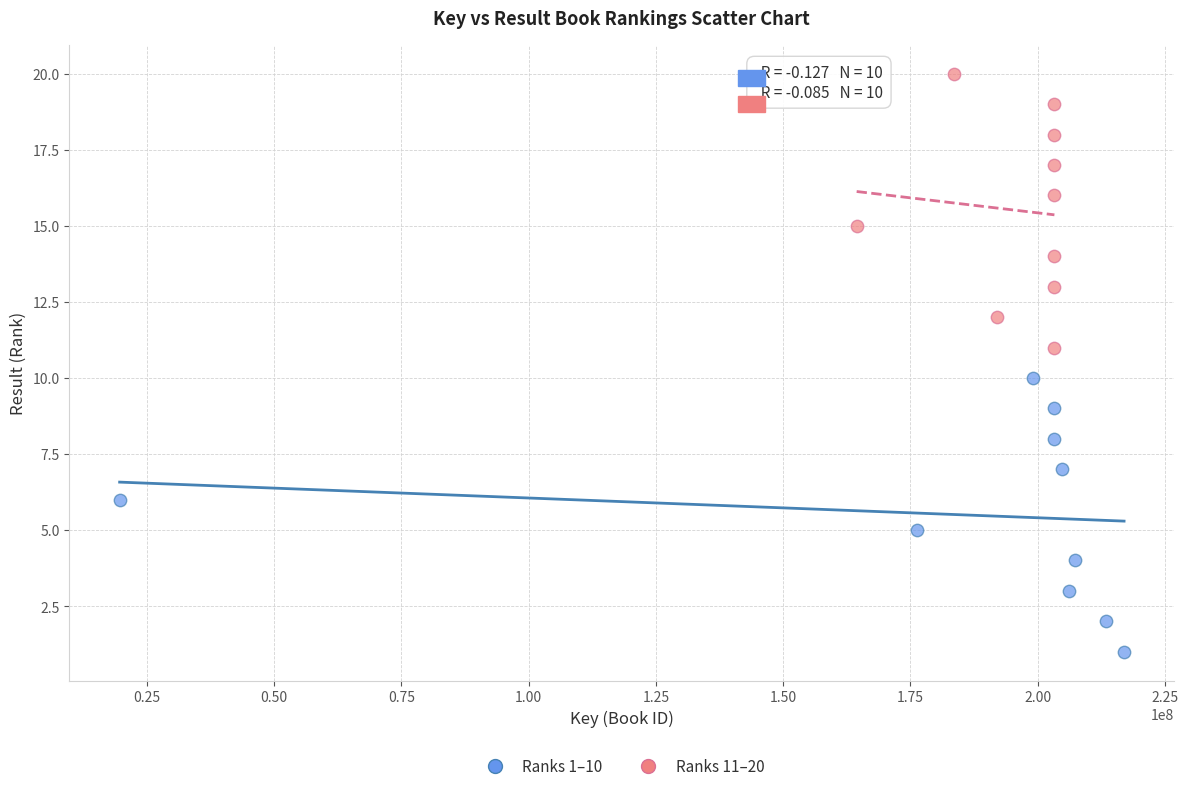

Which series reaches the minimum Y coordinate?

Ranks 1–10